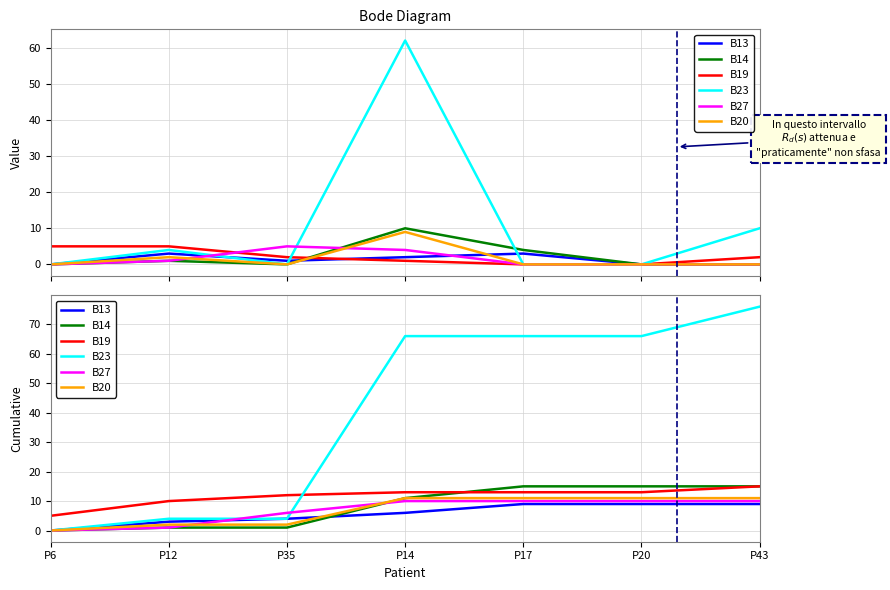

What is the difference between the maximum and minimum values in the B27 series?

10